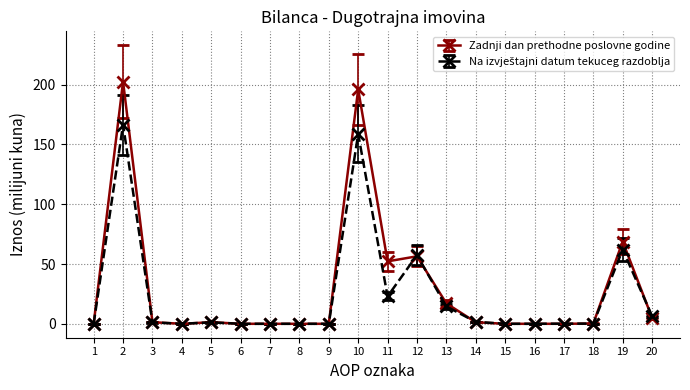

The value of Zadnji dan prethodne poslovne godine at 2 is 202.6. True or false?

True